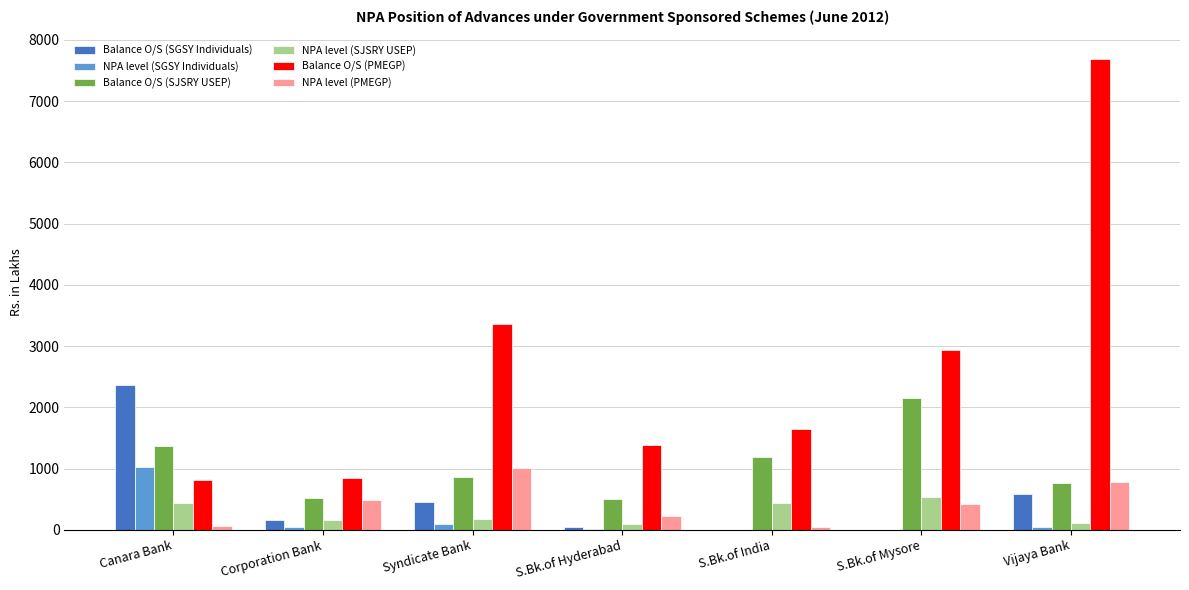

How many categories are shown in the chart?

7